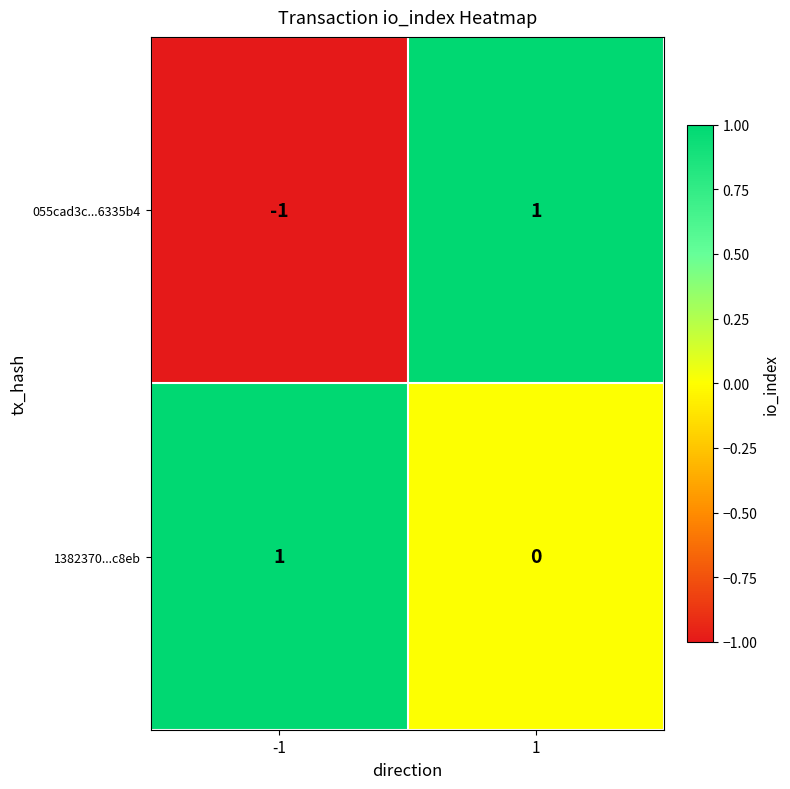

Count the number of categories in the chart.

2